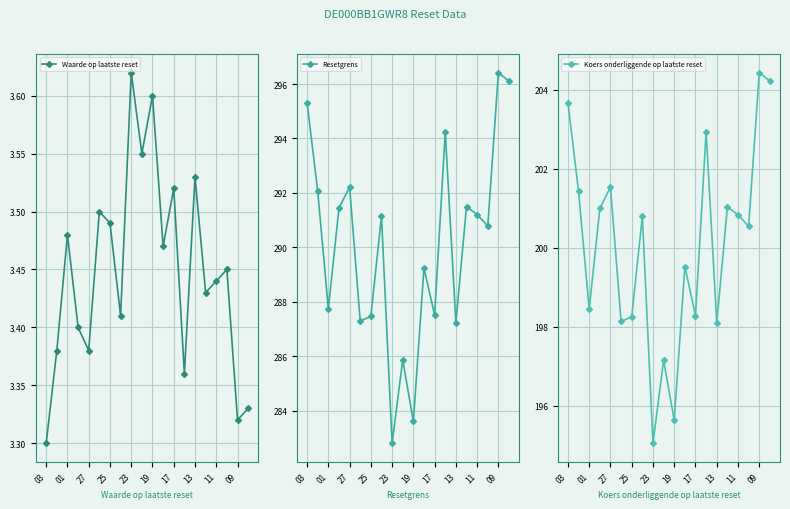

The value of Waarde op laatste reset at 13 is 6.0. True or false?

False